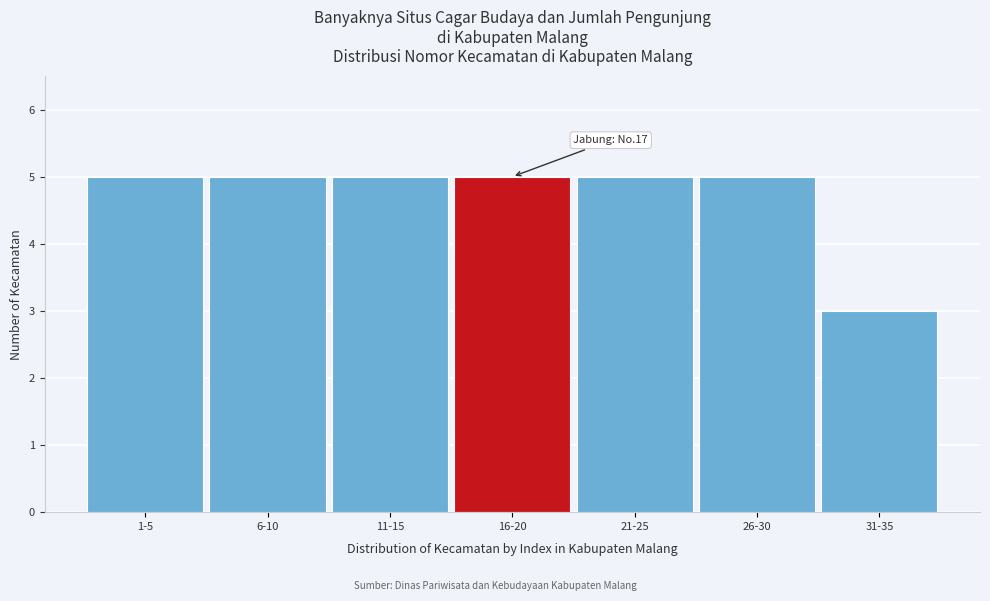

Reading left to right, extract all data points from this chart.

1-5=5	6-10=5	11-15=5	16-20=5	21-25=5	26-30=5	31-35=3